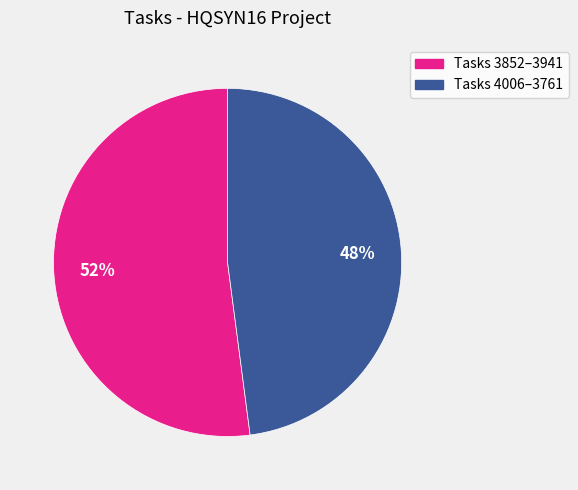

To the nearest percent, what is the average slice percentage?

50%